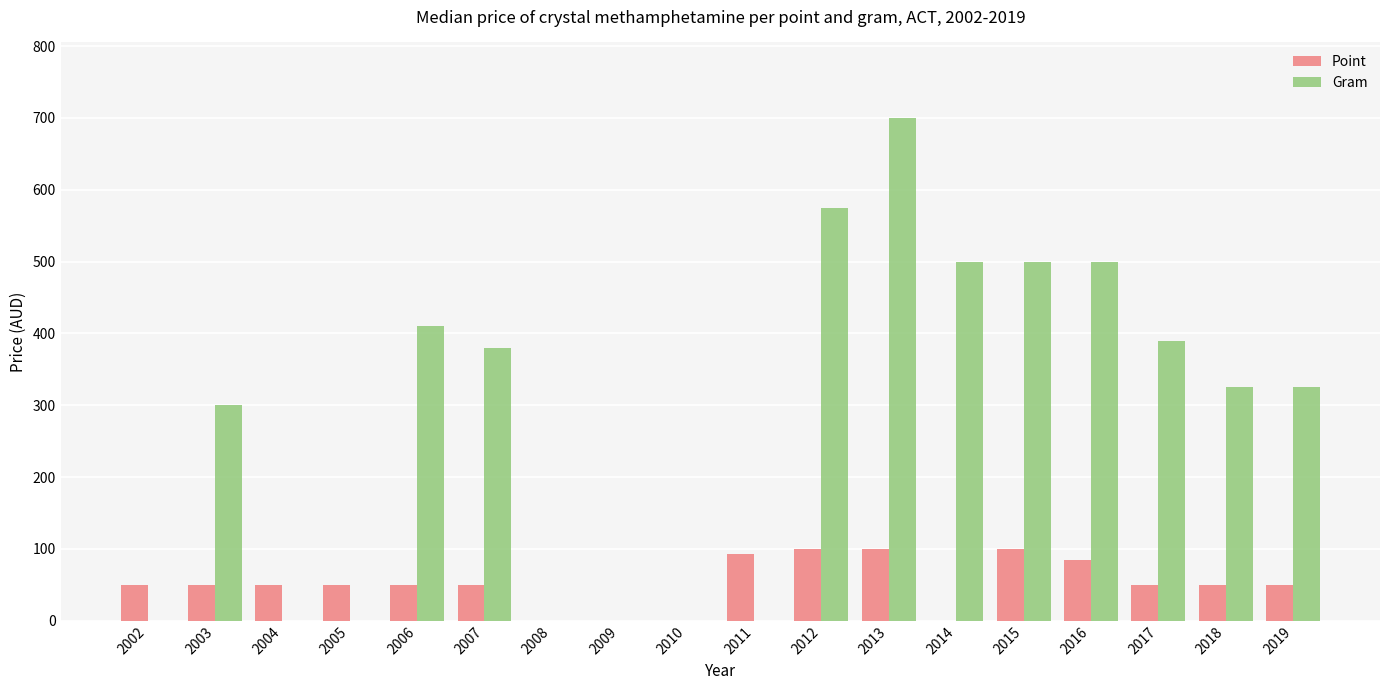

Between 2010 and 2014, which series saw the biggest shift?

Gram